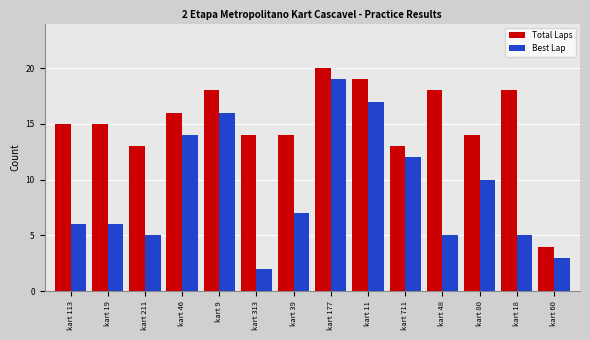

At which category does the chart reach its peak across all series?

kart 177